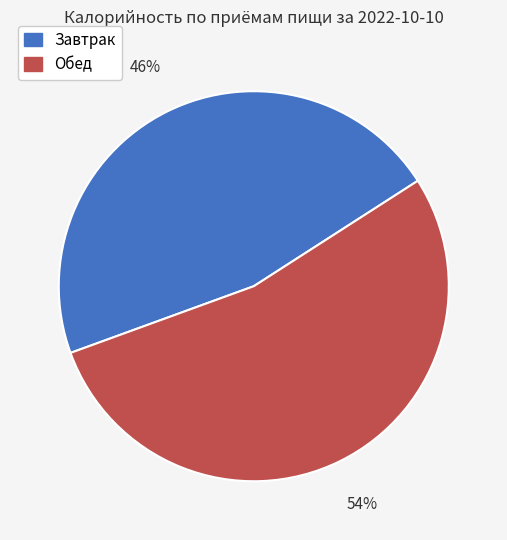

Does Завтрак account for over 50% of the chart?

No